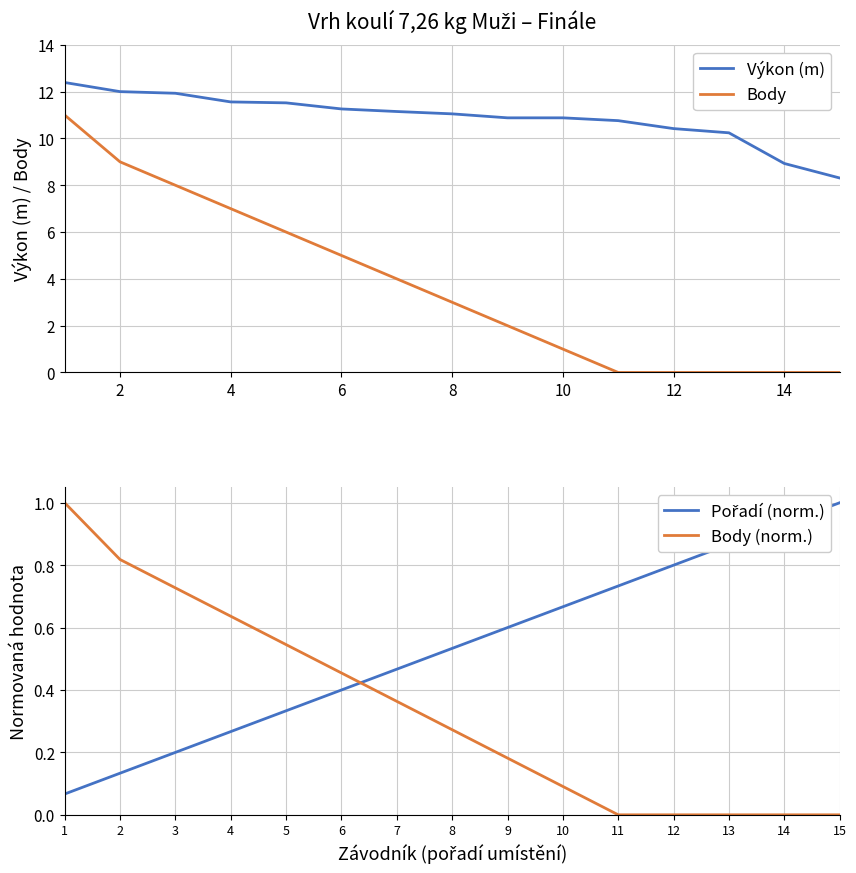

True or false: Výkon (m) has a value of 4.1 at 8.

False